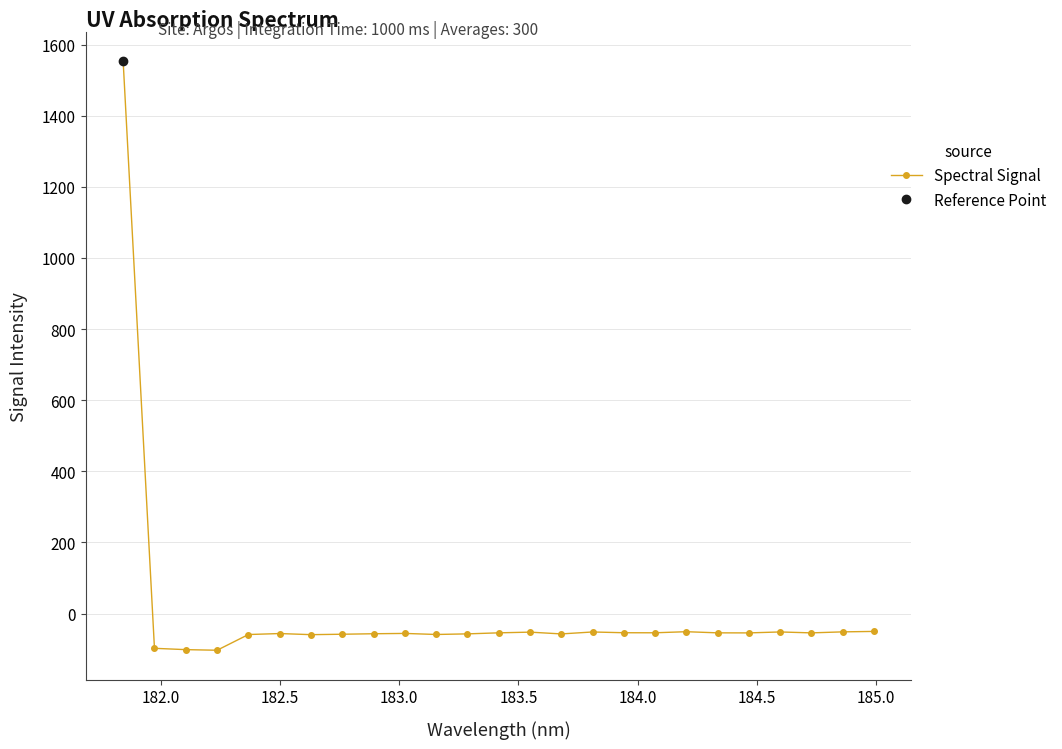

What is the maximum value for Spectral Signal?

1553.9